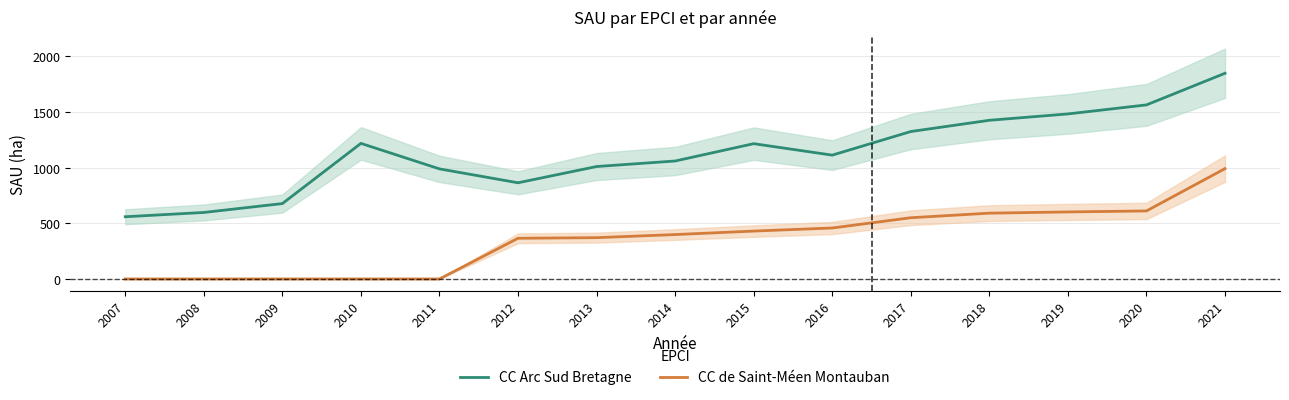

What value does the CC Arc Sud Bretagne series have at 2007?

559.1